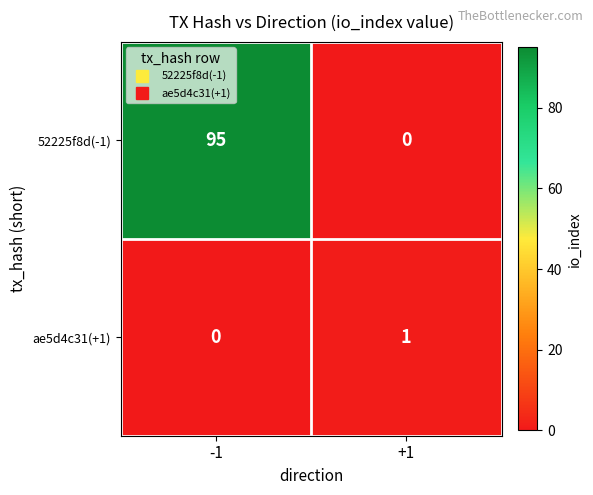

Rank the series by their maximum value, from lowest to highest.

ae5d4c31(+1), 52225f8d(-1)